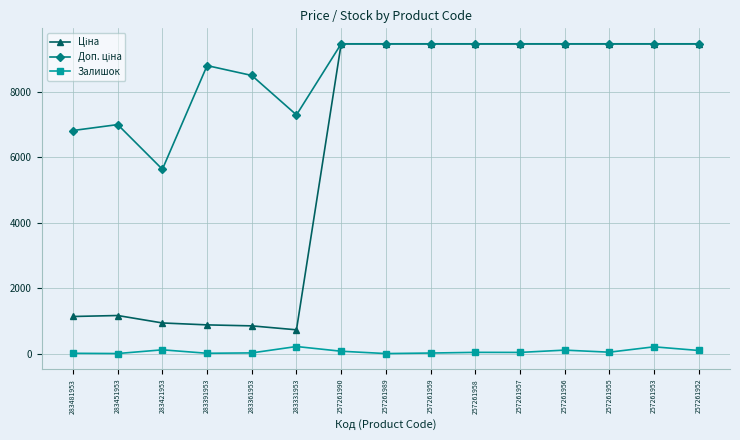

What is the spread (max minus min) of values at 257261958?

9417.9